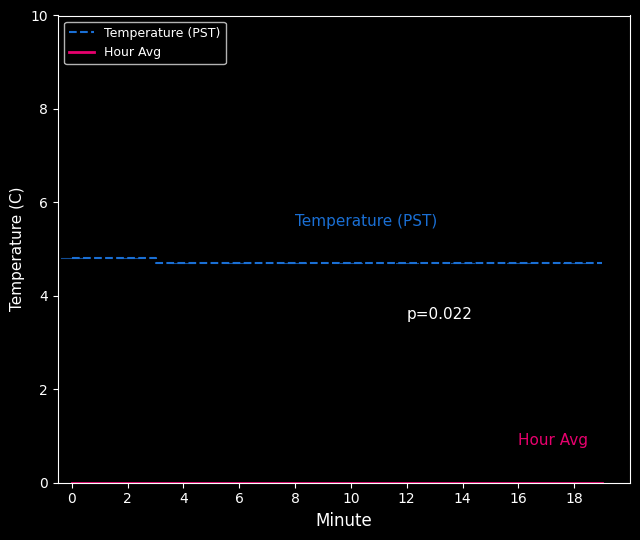

What is the maximum value shown in the chart?

4.8